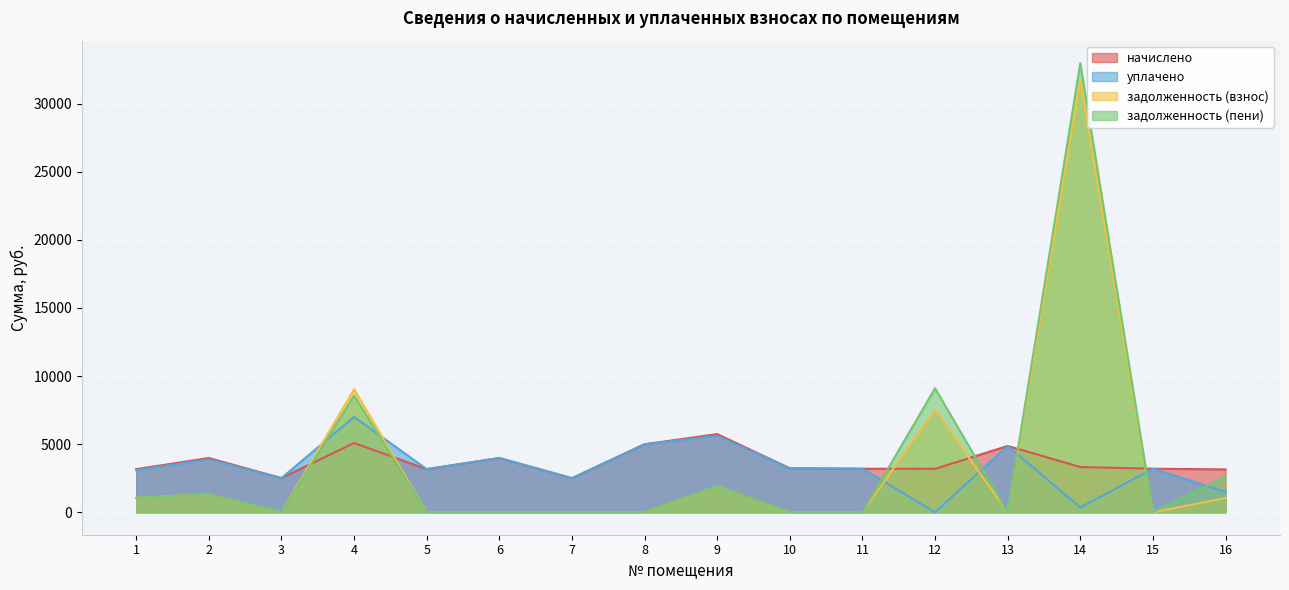

How many values in the задолженность (пени) series exceed 0?

7